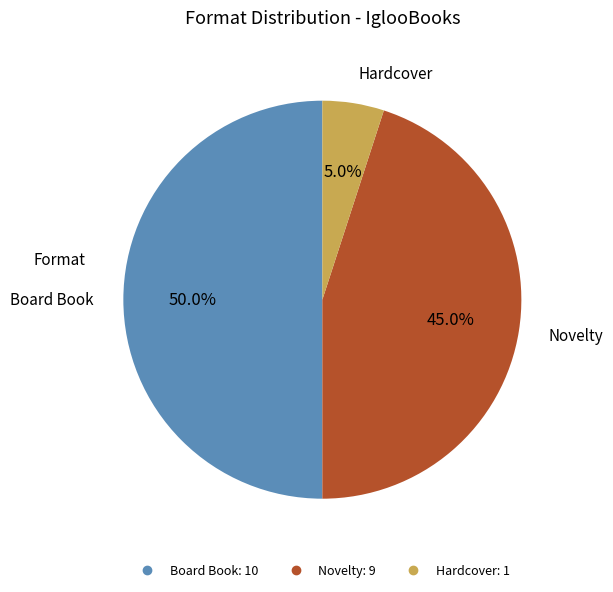

True or false: Novelty accounts for 45% of the total.

True